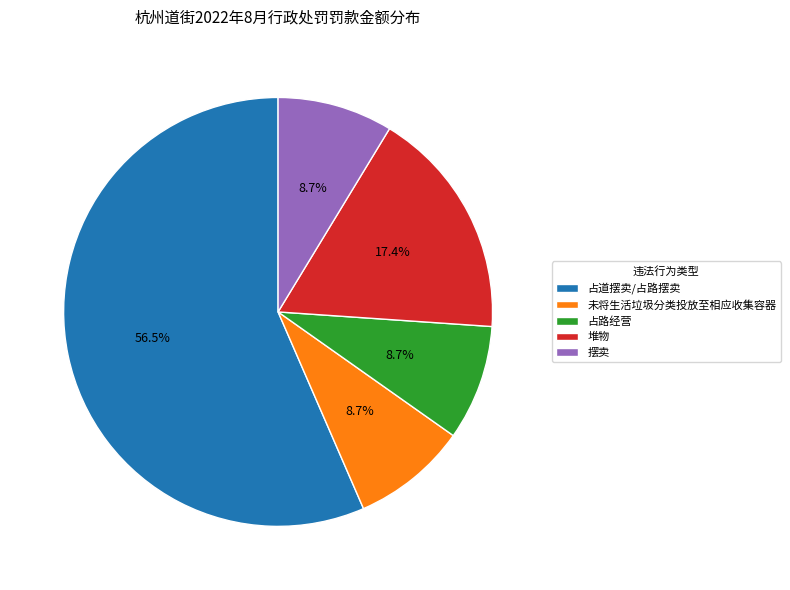

To the nearest percent, what portion does 摆卖 represent?

9%